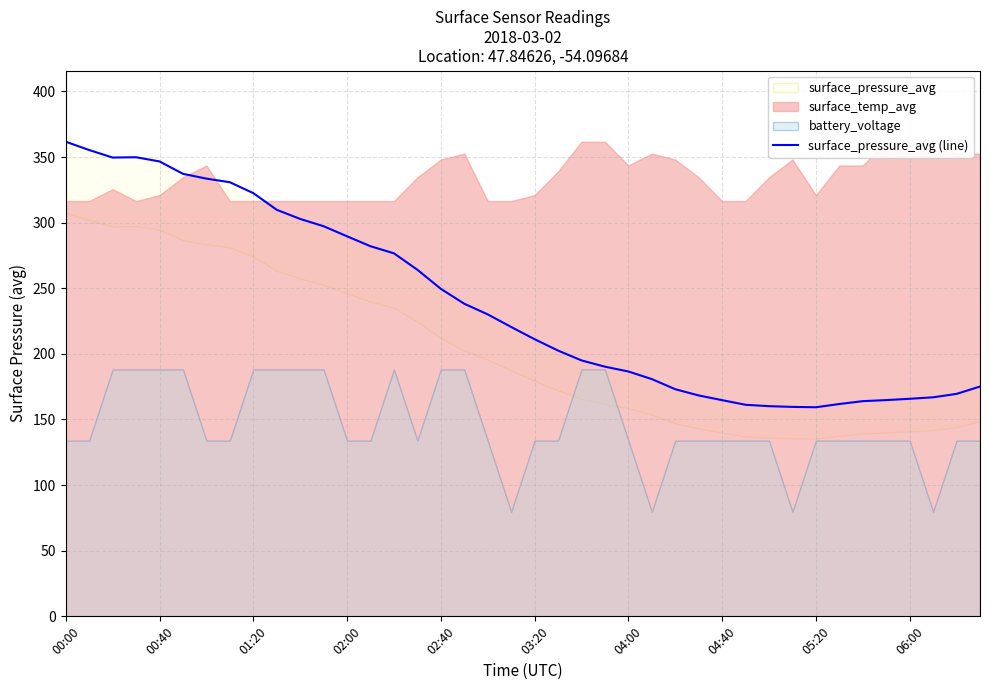

What is the sum of all values?

9528.8